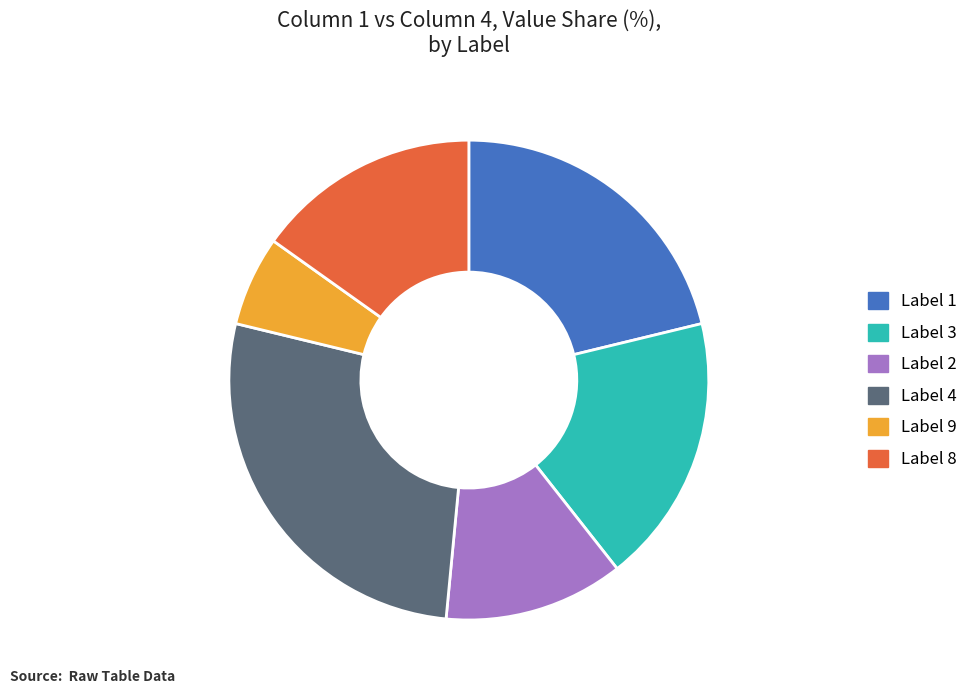

Is there any slice that represents more than half of the pie?

No